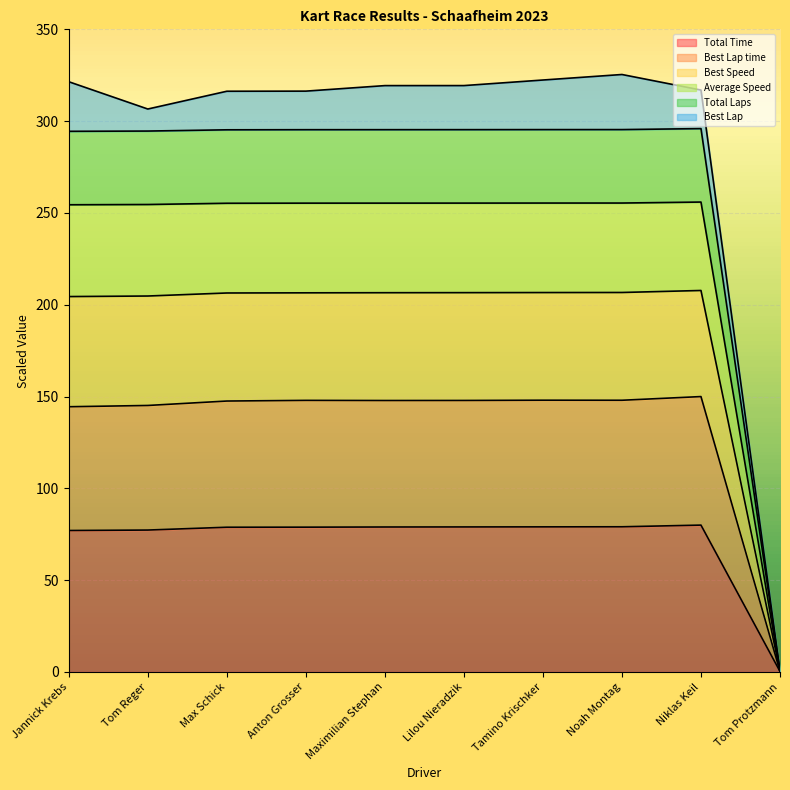

The value of Total Time at Tom Reger is 77.3. True or false?

True